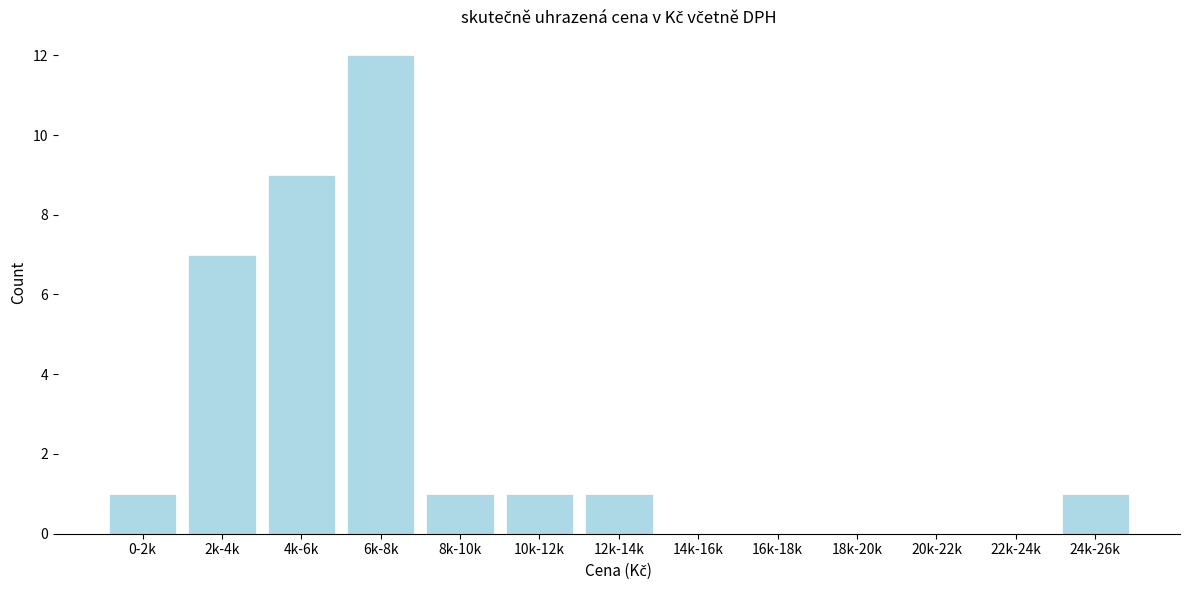

Reading left to right, extract all data points from this chart.

0-2k=1	2k-4k=7	4k-6k=9	6k-8k=12	8k-10k=1	10k-12k=1	12k-14k=1	14k-16k=0	16k-18k=0	18k-20k=0	20k-22k=0	22k-24k=0	24k-26k=1